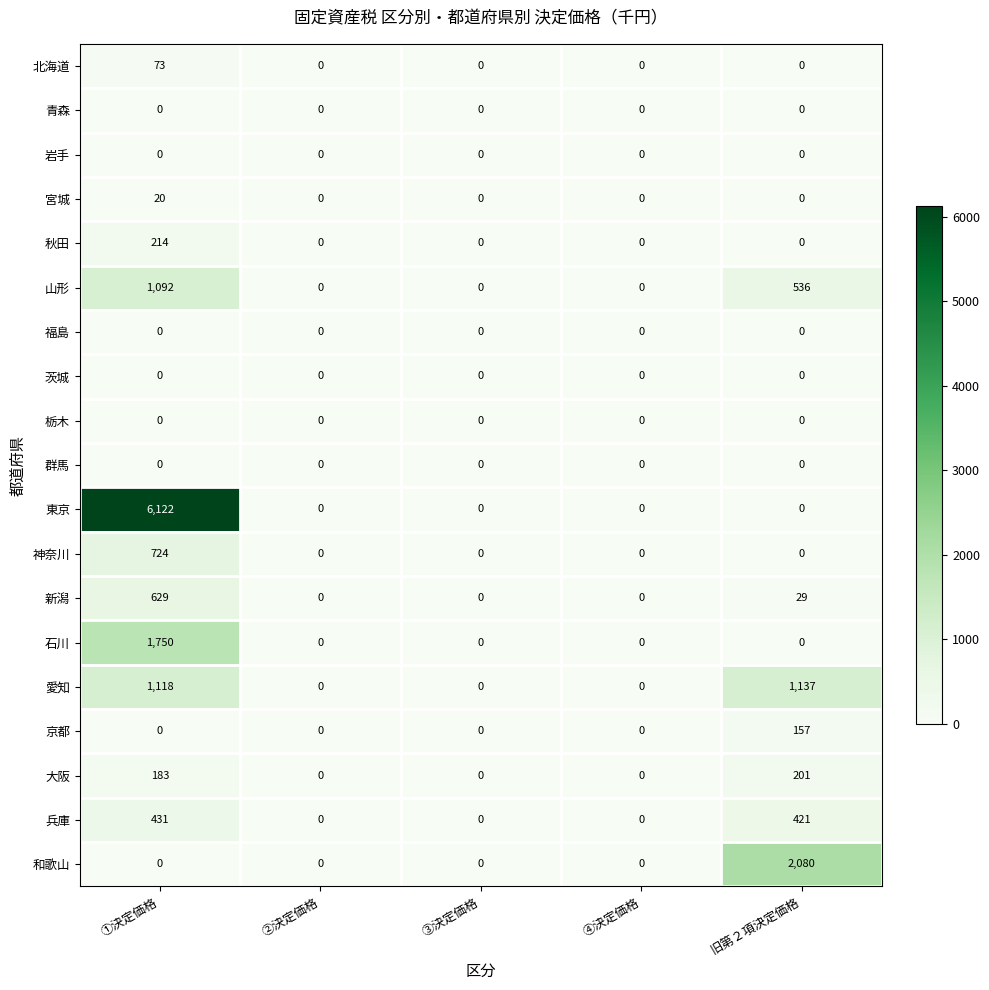

At how many categories does at least one series exceed 4964?

1